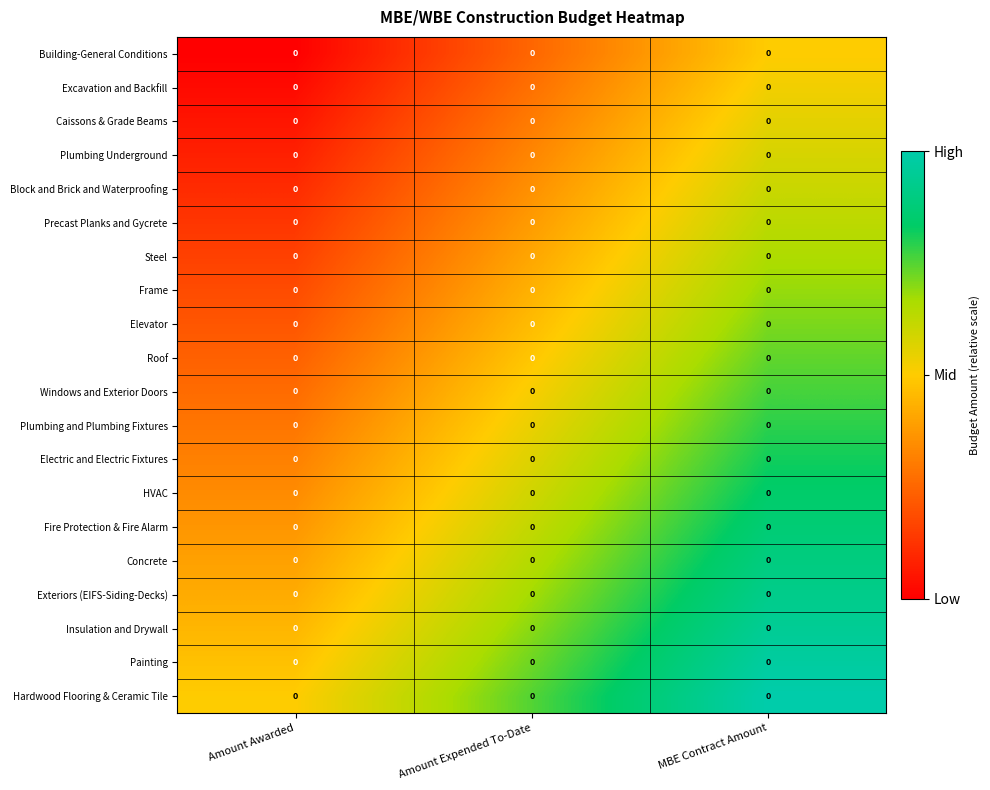

At which category is the sum across all series the highest?

MBE Contract Amount